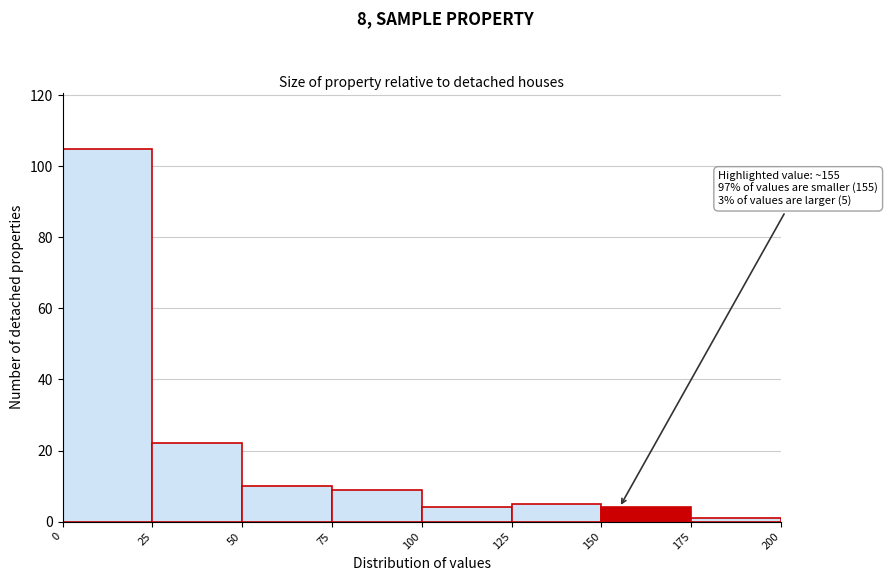

Which range on the x-axis has the tallest bar?

0 to 25